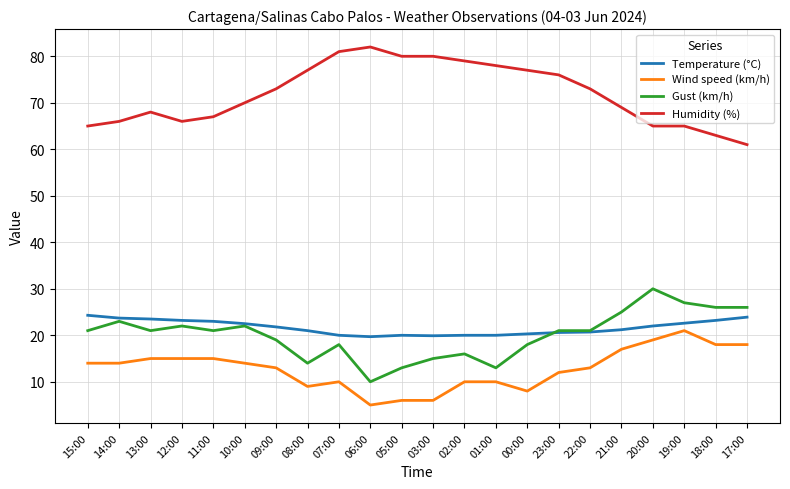

At which label is Humidity (%) closest to 71?

10:00